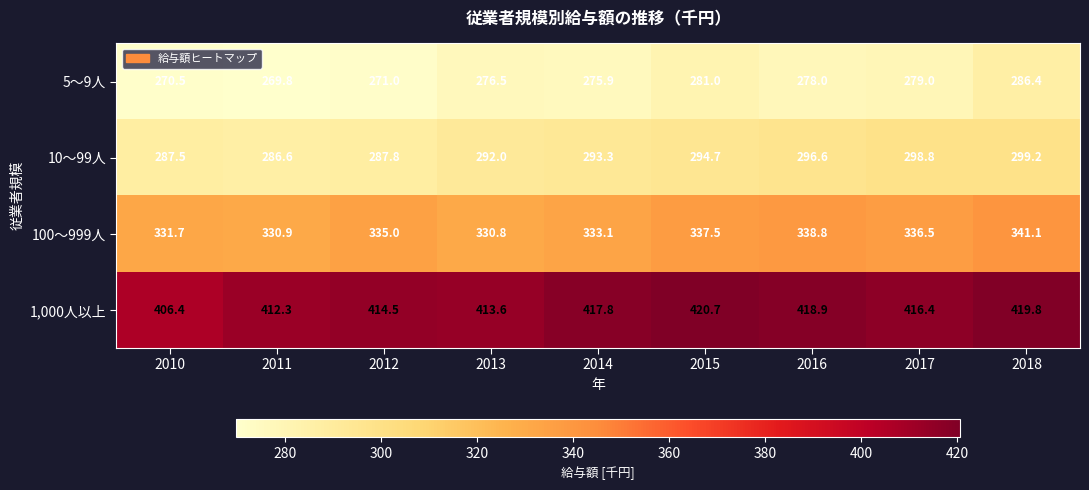

Count the number of data series in this chart.

4